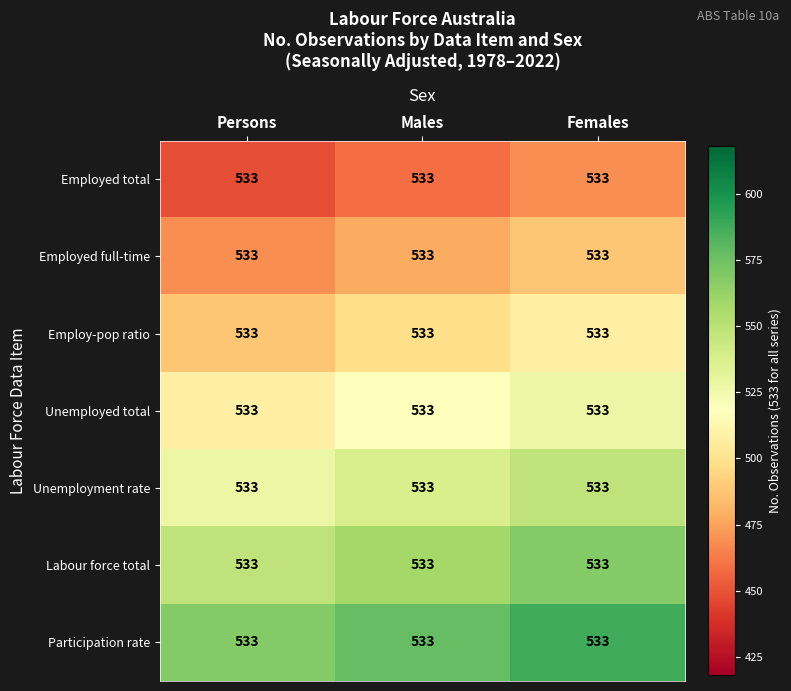

List the series in order of their overall mean, highest first.

Participation rate, Labour force total, Unemployment rate, Unemployed total, Employ-pop ratio, Employed full-time, Employed total